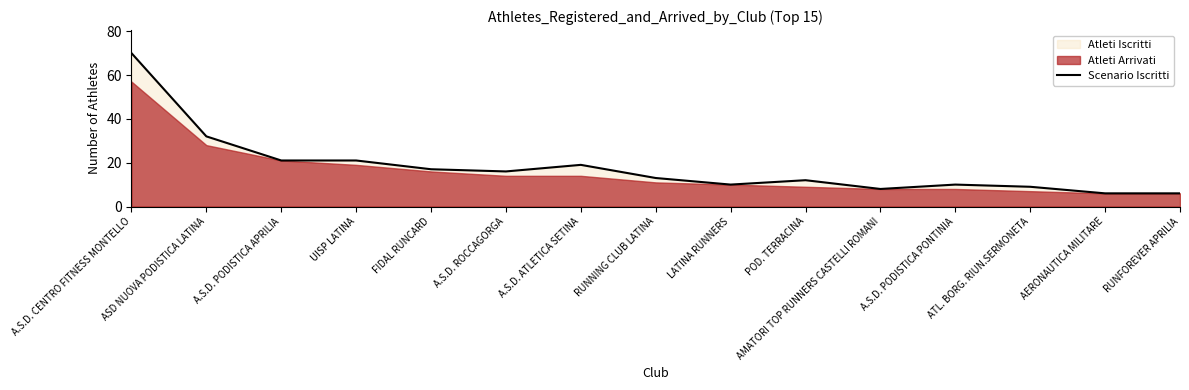

What is the change in value from A.S.D. CENTRO FITNESS MONTELLO to LATINA RUNNERS?

-60